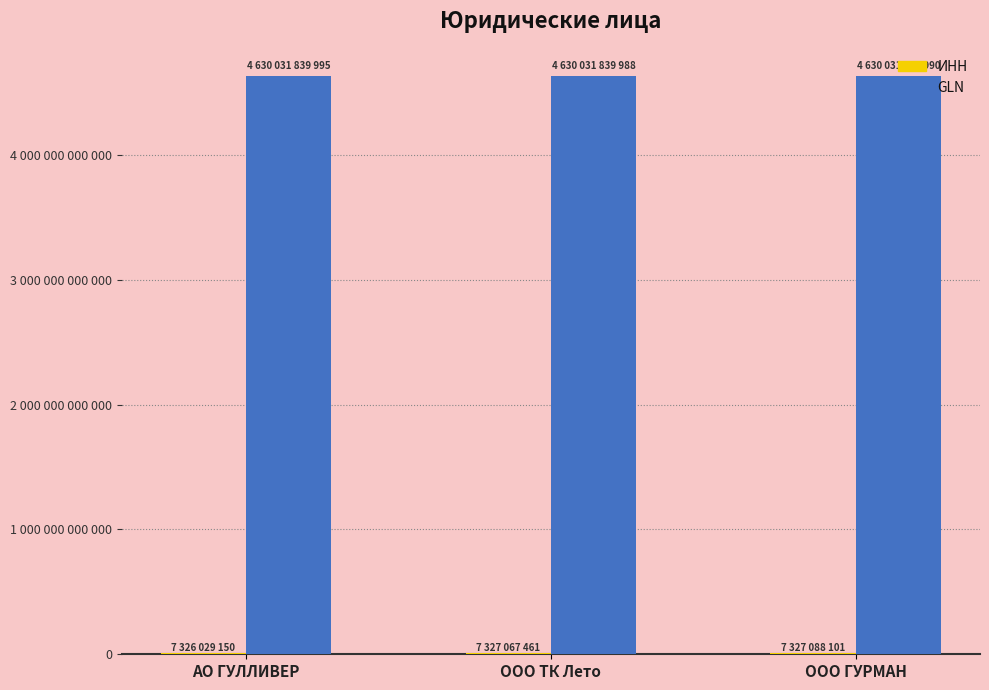

What is the difference between the maximum and minimum values in the ИНН series?

1058951